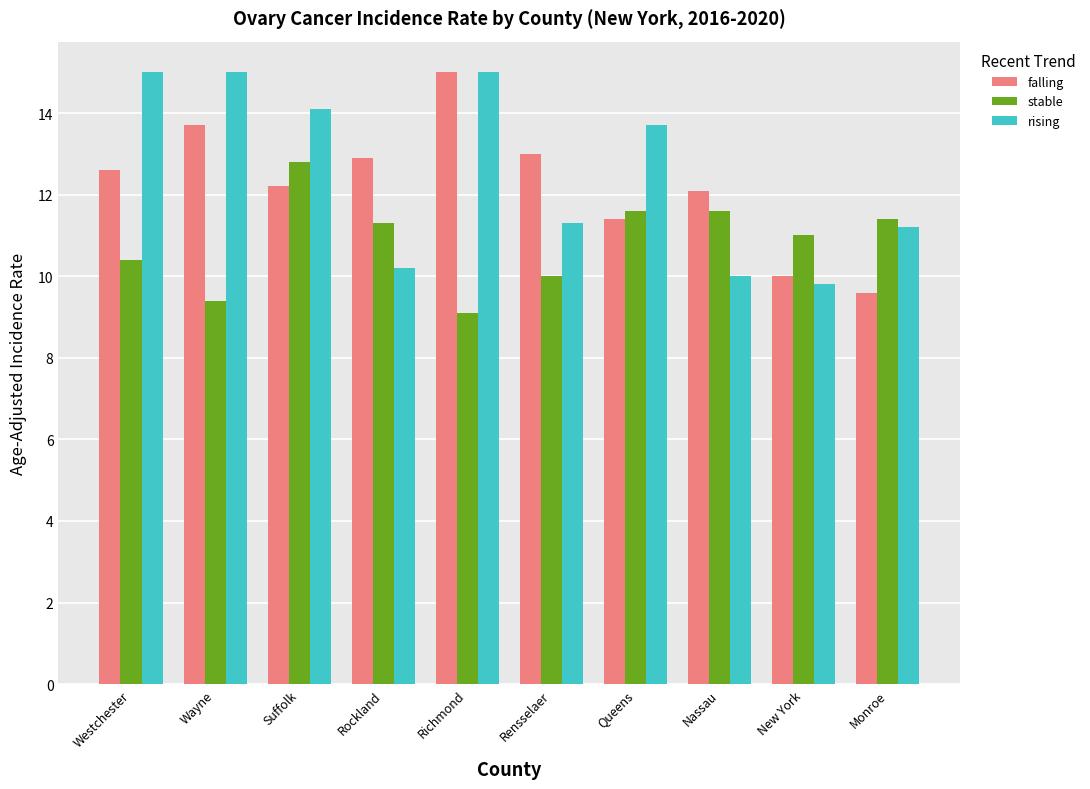

Reading left to right, extract all data points from this chart.

falling: 12.6	13.7	12.2	12.9	15.0	13.0	11.4	12.1	10.0	9.6
stable: 10.4	9.4	12.8	11.3	9.1	10.0	11.6	11.6	11.0	11.4
rising: 15.0	15.0	14.1	10.2	15.0	11.3	13.7	10.0	9.8	11.2